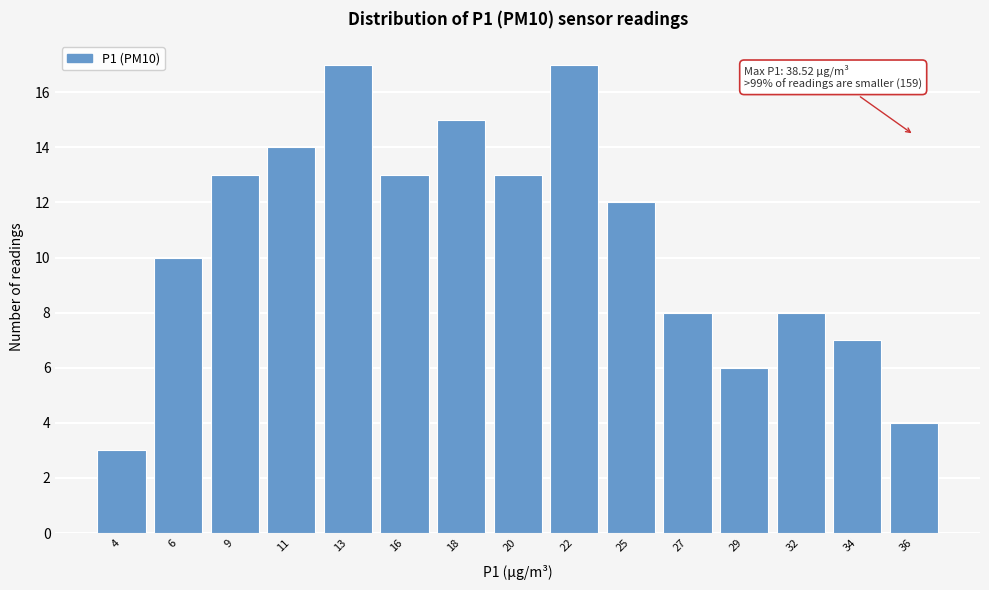

Reading right to left, extract all data points from this chart.

36=4	34=7	32=8	29=6	27=8	25=12	22=17	20=13	18=15	16=13	13=17	11=14	9=13	6=10	4=3